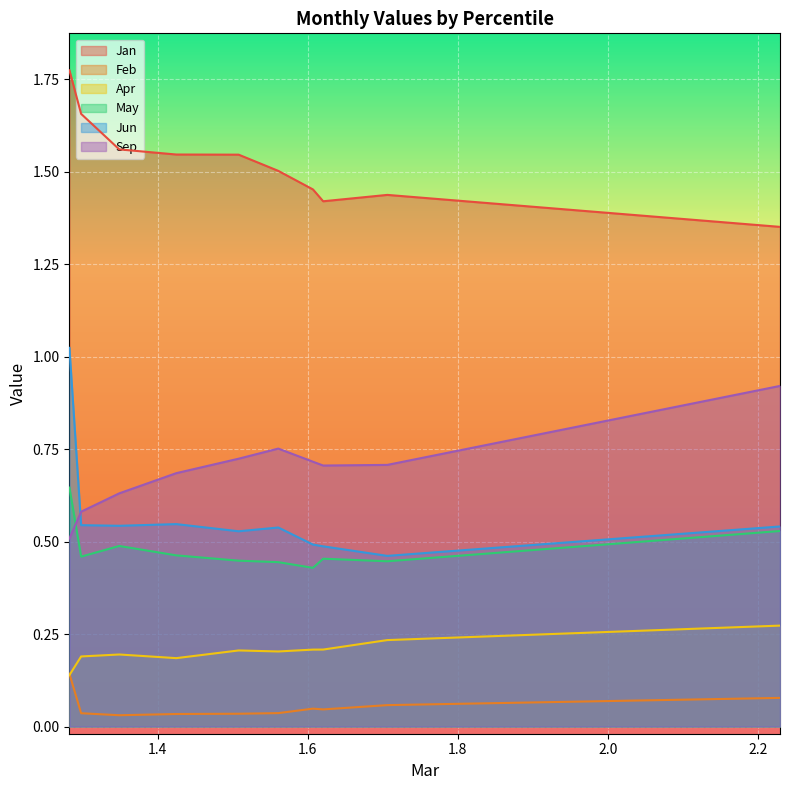

Reading right to left, what are all the values shown in this chart?

Jan: pct95=1.4	pct85=1.4	pct75=1.4	pct65=1.5	pct55=1.5	pct45=1.5	pct35=1.5	pct25=1.6	pct15=1.7	pct05=1.8
Feb: pct95=0.1	pct85=0.1	pct75=0.0	pct65=0.0	pct55=0.0	pct45=0.0	pct35=0.0	pct25=0.0	pct15=0.0	pct05=0.1
Apr: pct95=0.3	pct85=0.2	pct75=0.2	pct65=0.2	pct55=0.2	pct45=0.2	pct35=0.2	pct25=0.2	pct15=0.2	pct05=0.1
May: pct95=0.5	pct85=0.4	pct75=0.5	pct65=0.4	pct55=0.4	pct45=0.4	pct35=0.5	pct25=0.5	pct15=0.5	pct05=0.6
Jun: pct95=0.5	pct85=0.5	pct75=0.5	pct65=0.5	pct55=0.5	pct45=0.5	pct35=0.5	pct25=0.5	pct15=0.5	pct05=1.0
Sep: pct95=0.9	pct85=0.7	pct75=0.7	pct65=0.7	pct55=0.8	pct45=0.7	pct35=0.7	pct25=0.6	pct15=0.6	pct05=0.5